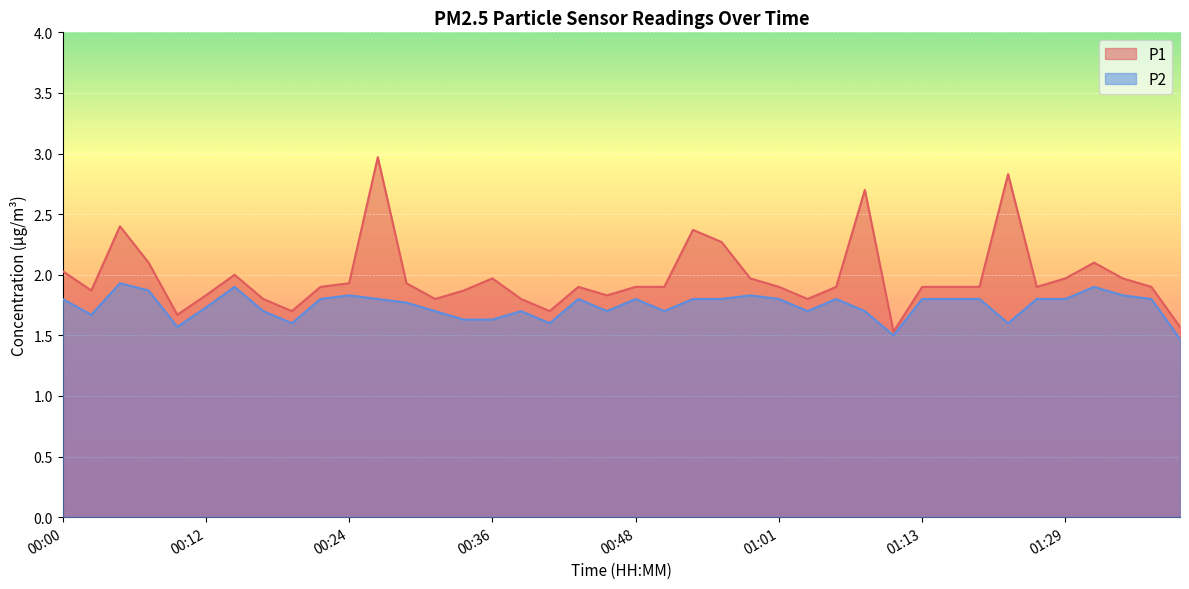

What are all the series names shown in the legend?

P1, P2